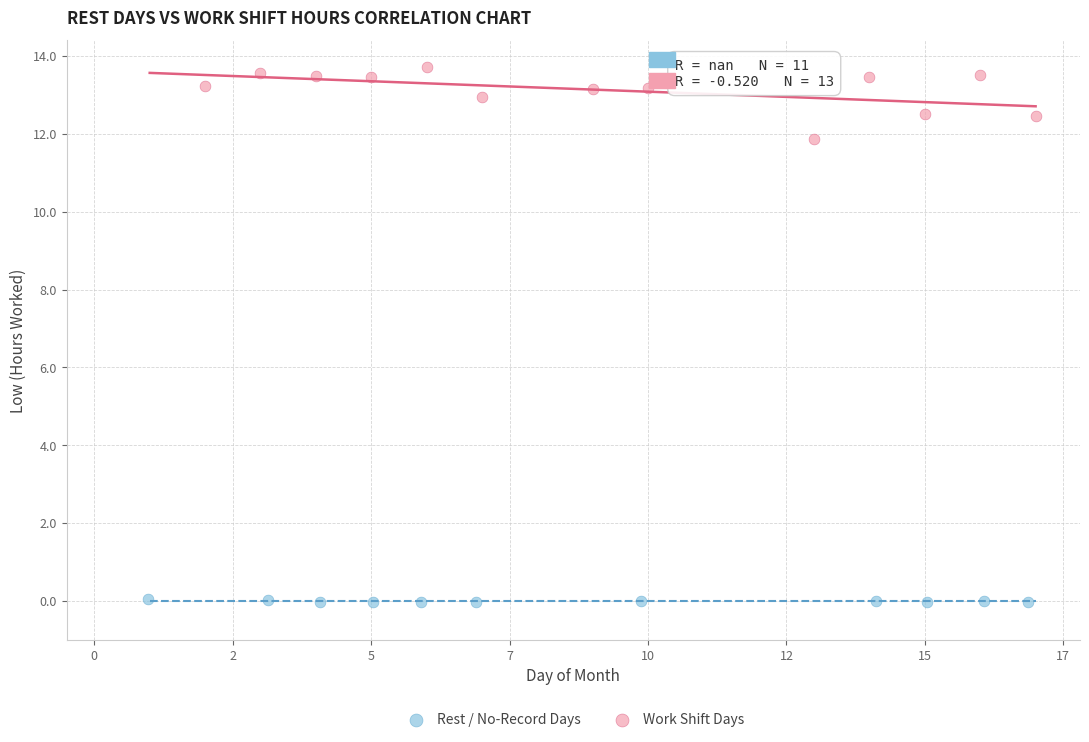

Which series contains the highest Y value?

Work Shift Days